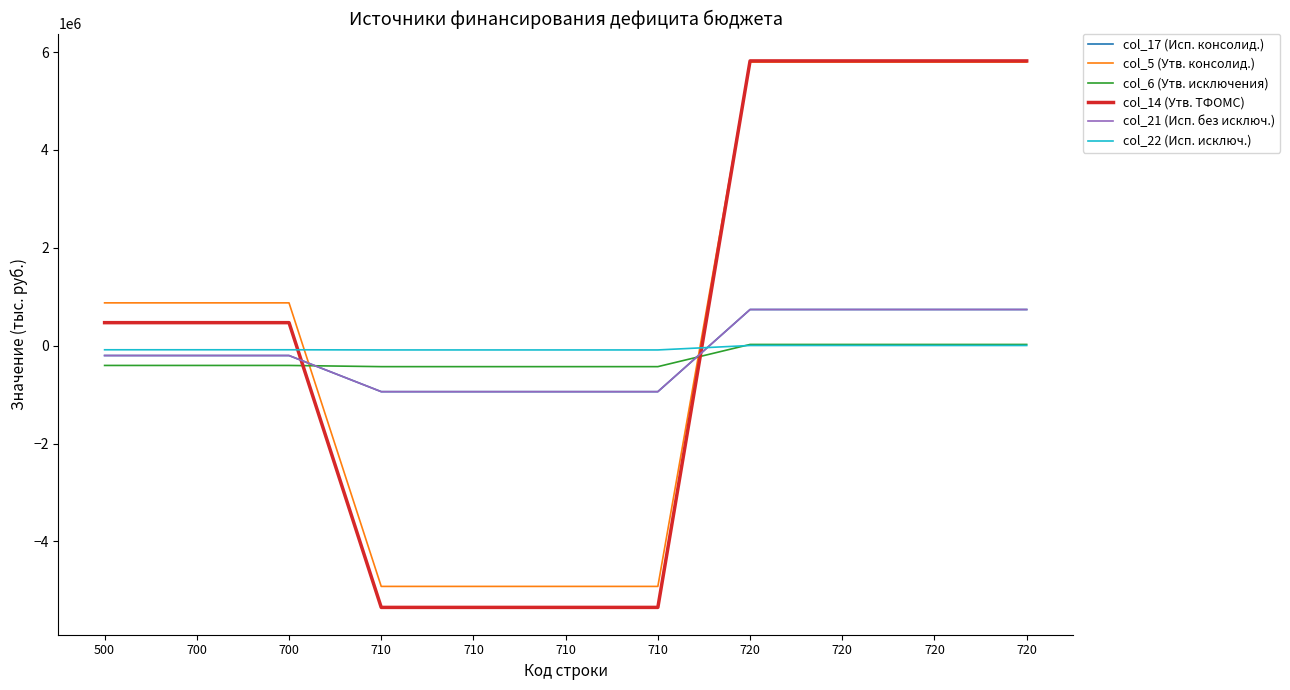

What is the difference between the maximum and second lowest values in the col_5 (Утв. консолид.) series?

10713834.0